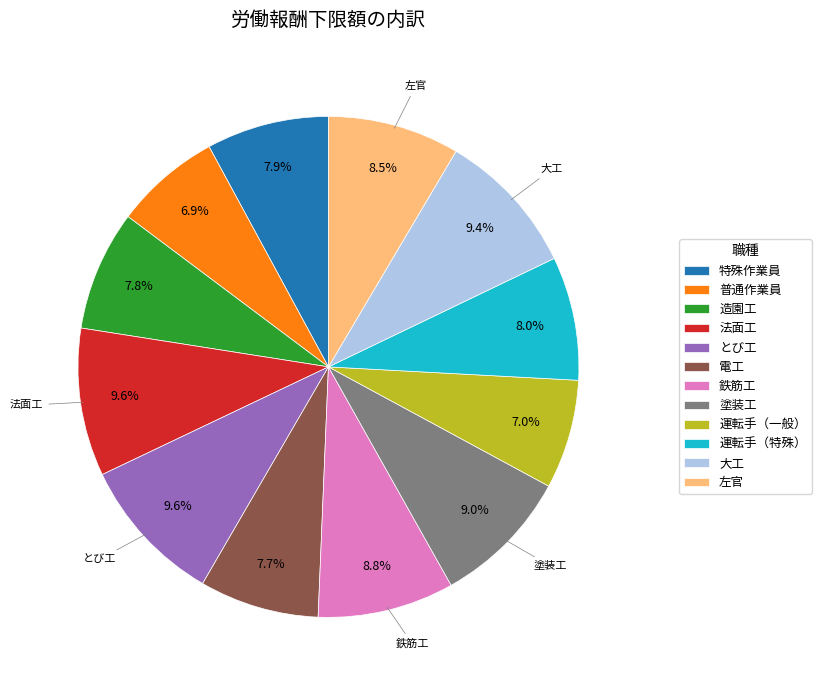

What is the ratio of the value at 大工 to the value at 電工?

1.2